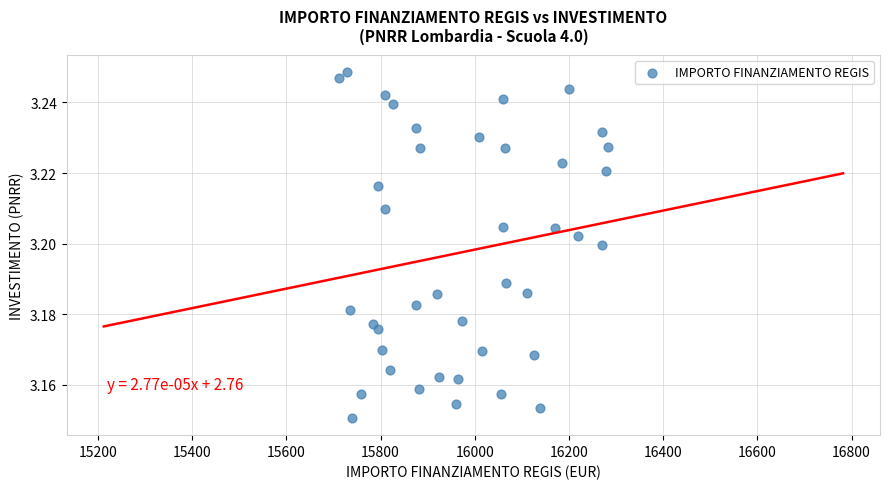

What is the range of X values (max minus min)?

569.6